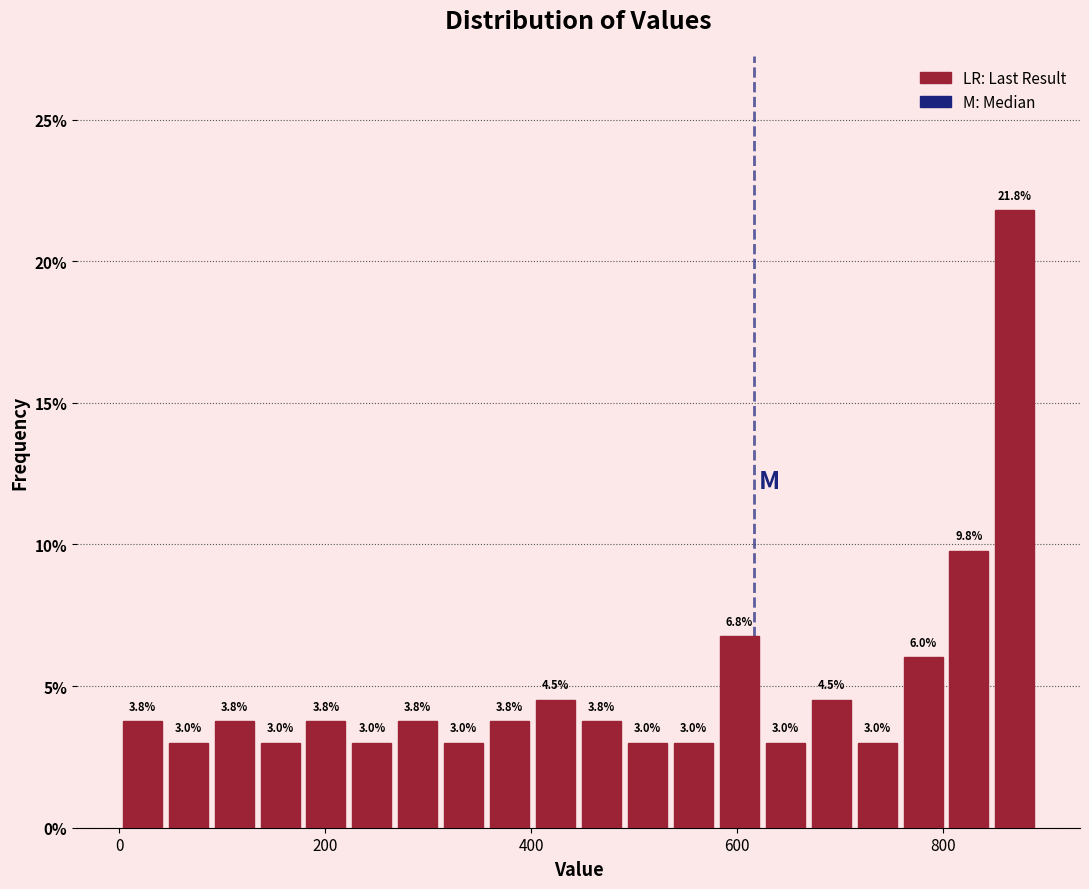

Around what value on the x-axis is the tallest bar? Give the approximate position of its centre, as read against the axis.

860